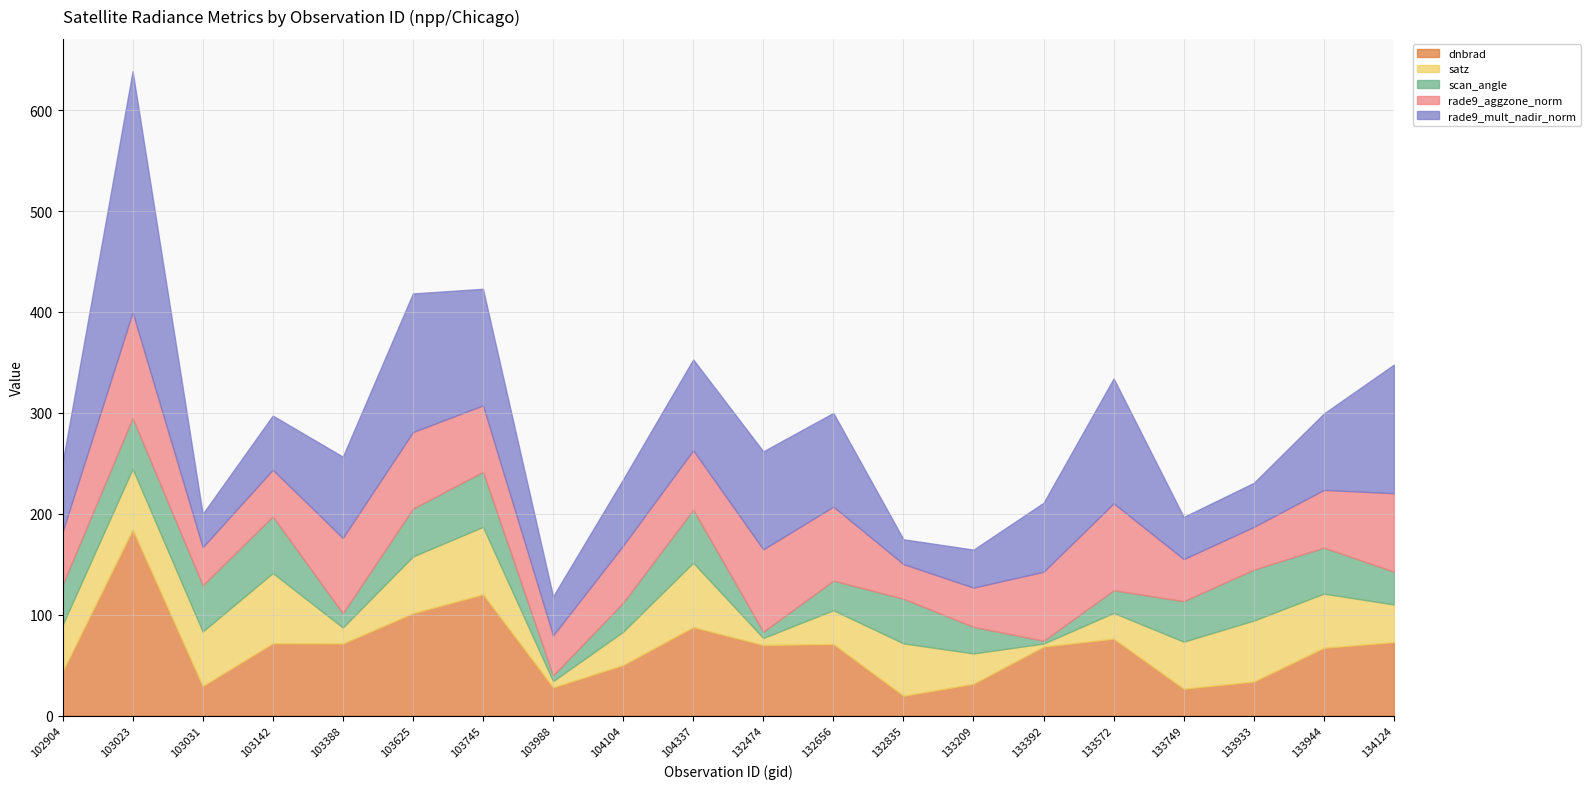

True or false: satz has more than 0 interior local peaks.

True